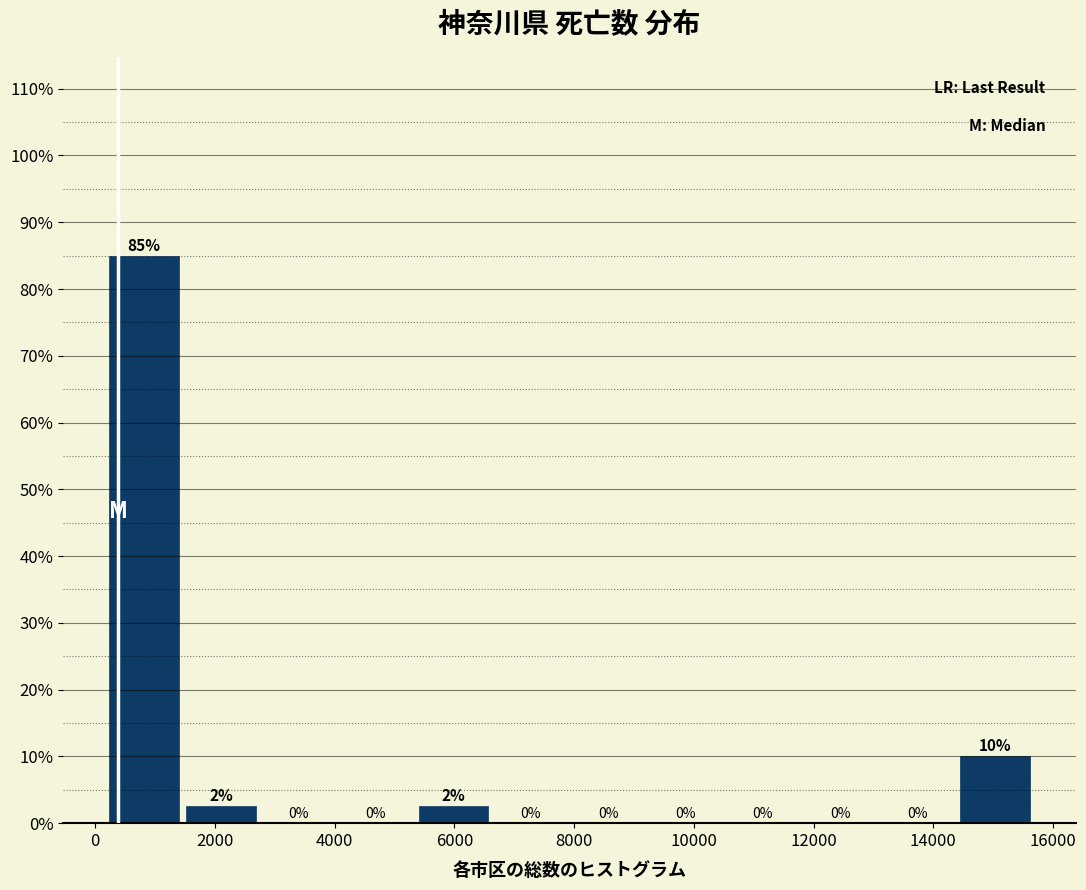

Which range on the x-axis has the tallest bar?

200 to 1400